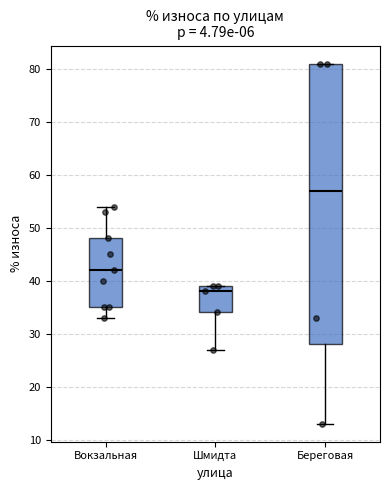

Comparing the boxes themselves (not the whiskers), which one is the tallest?

Береговая